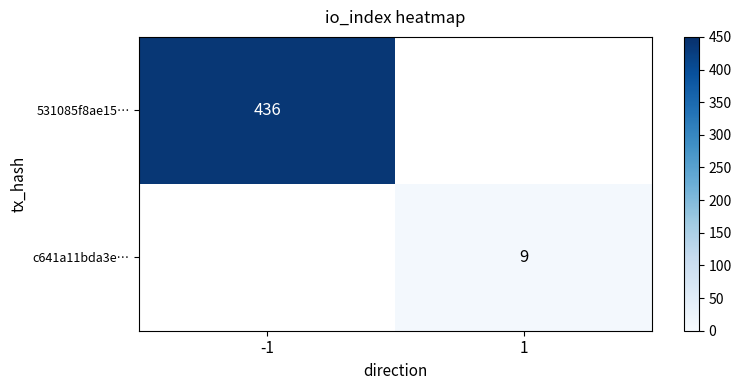

What is the greatest value displayed?

436.0